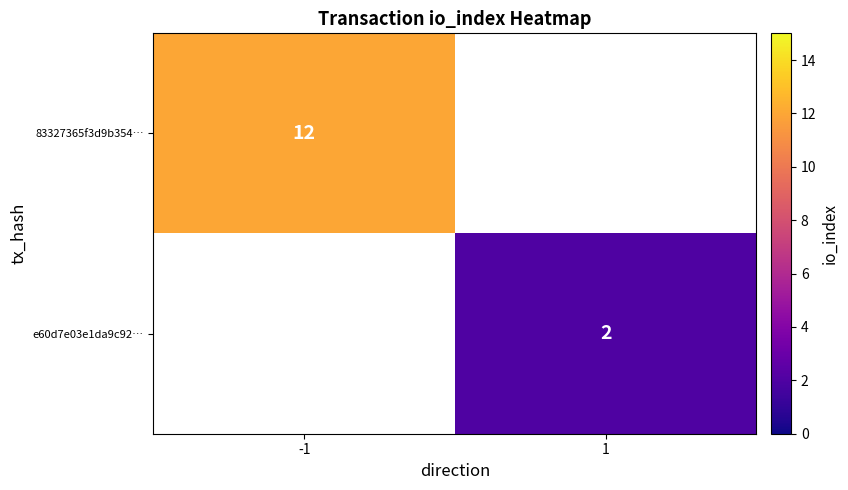

The value of 83327365f3d9b354… at -1 is 12. True or false?

True